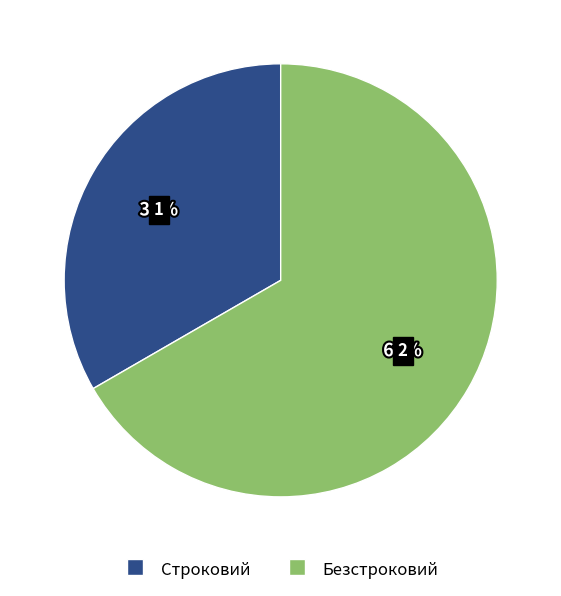

Combined, do Строковий and Безстроковий account for over 50%?

Yes